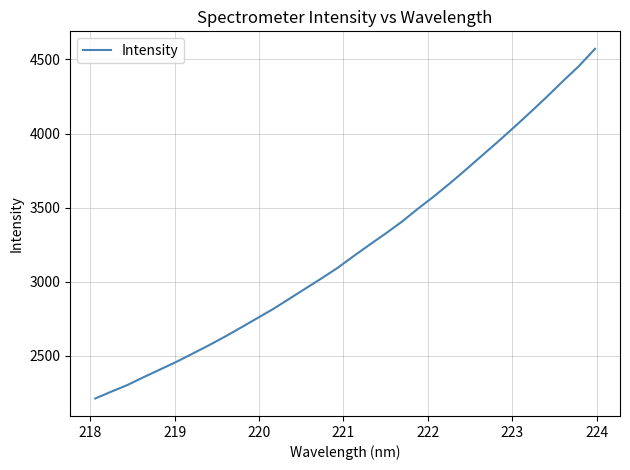

What is the smallest value displayed?

2213.2